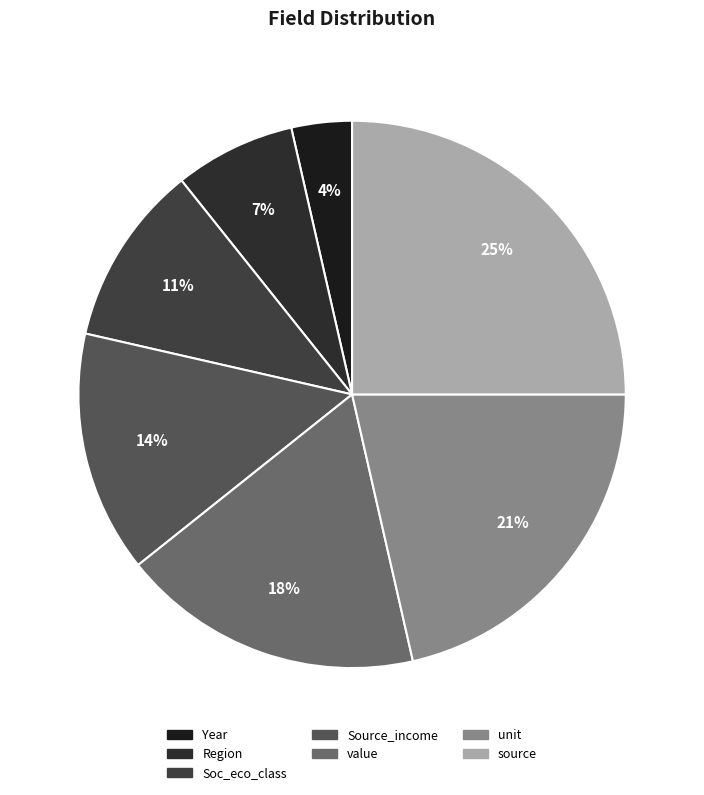

How many segments does this pie chart have?

7